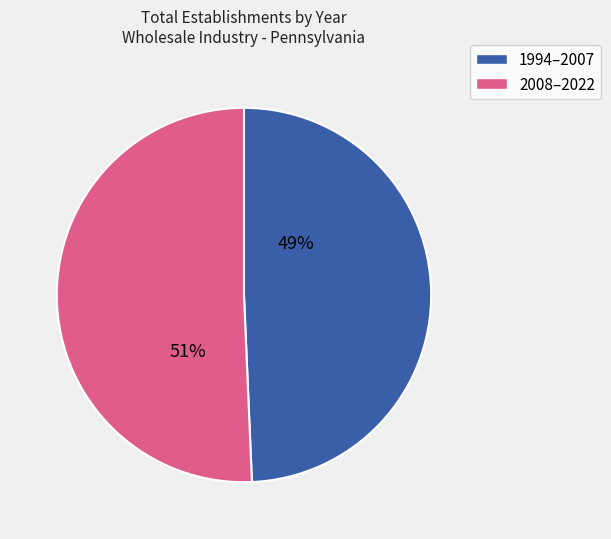

Which category has the smallest portion of the pie?

1994–2007